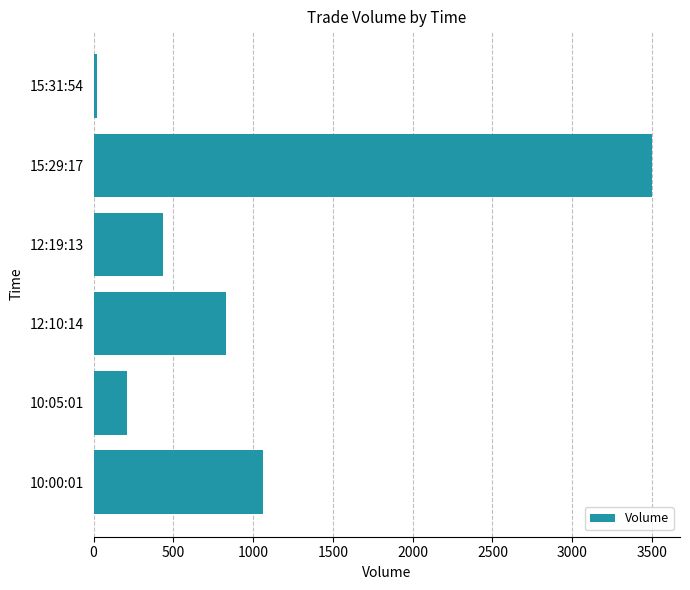

Are the bars horizontal?

Yes